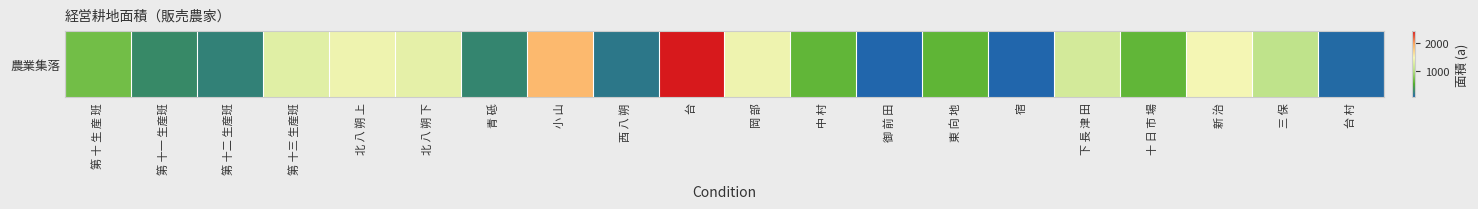

How many data points are above 677?

9